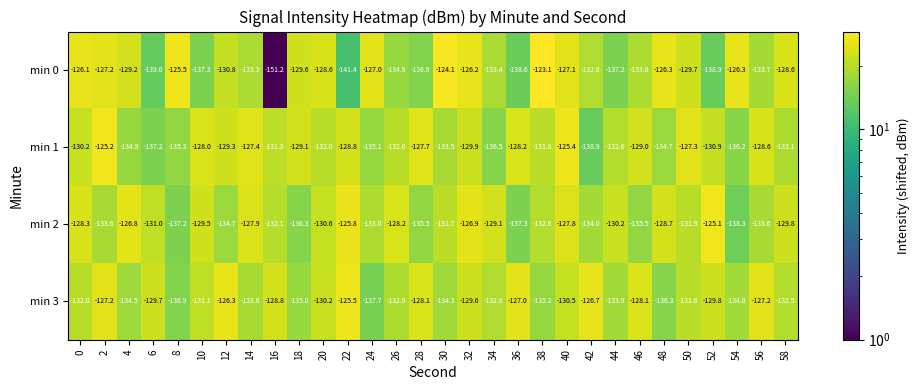

What is the difference between the maximum and minimum values in the min 0 series?

28.1